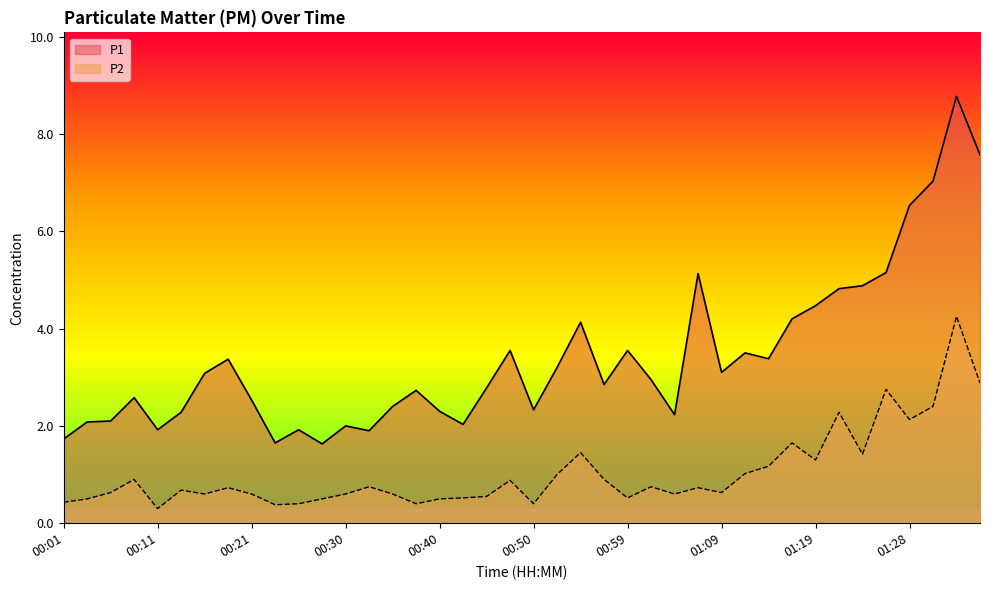

Is it true that P1 equals 1.1 at 00:33?

False